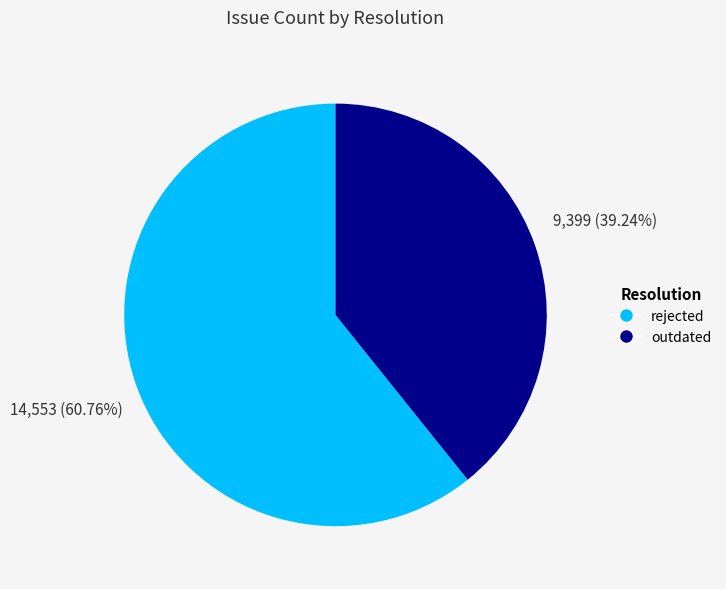

Is there a majority slice in this chart?

Yes